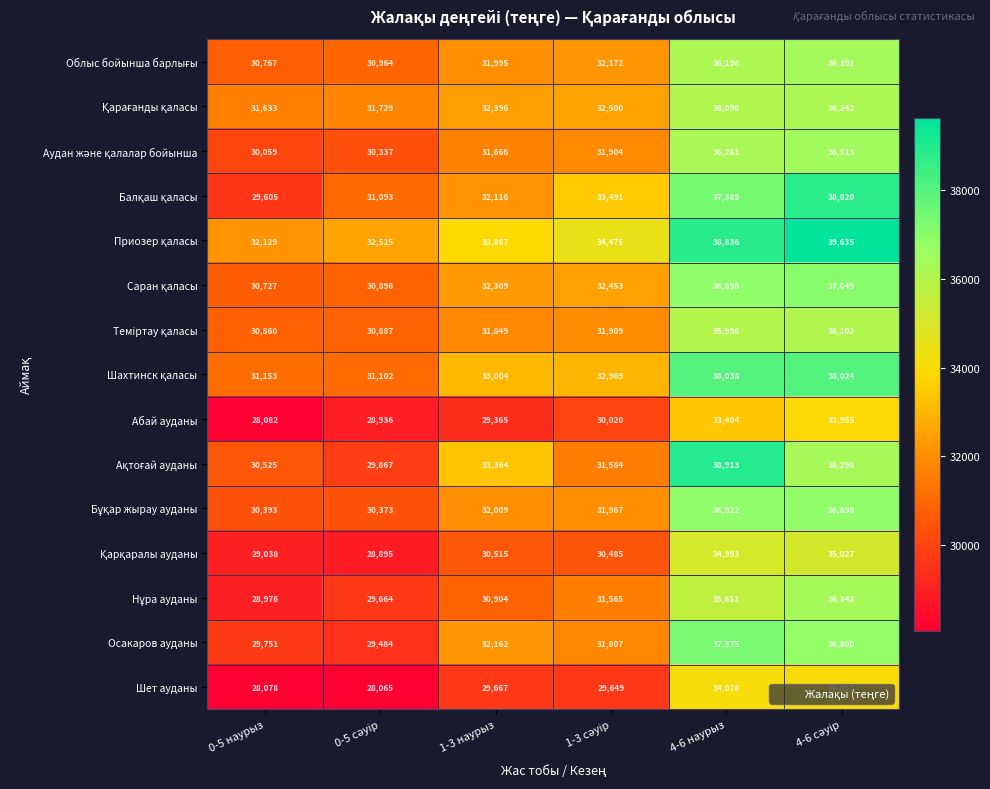

What is the spread (max minus min) of values at 0-5 наурыз?

4051